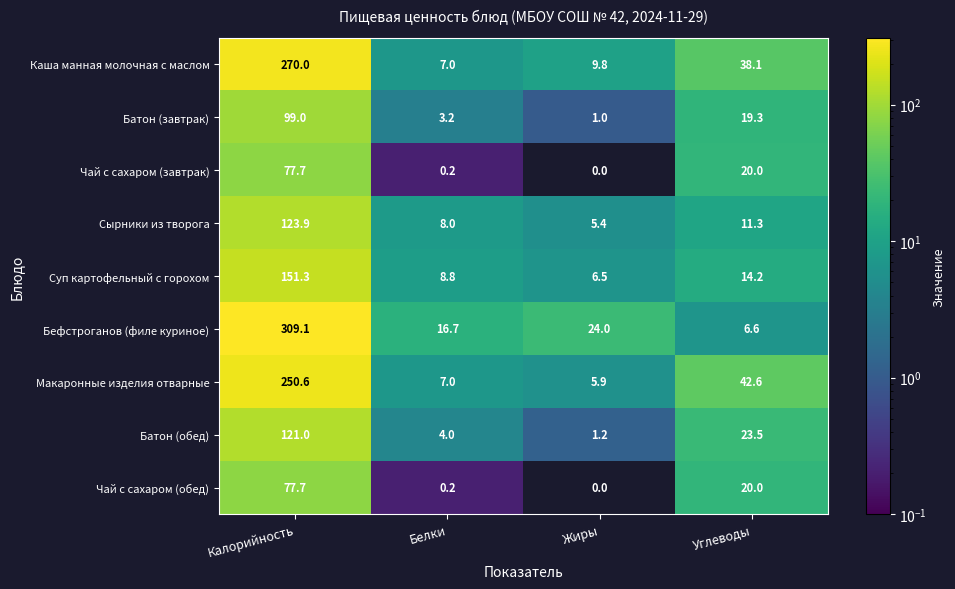

Between Жиры and Углеводы, which series saw the biggest shift?

Макаронные изделия отварные